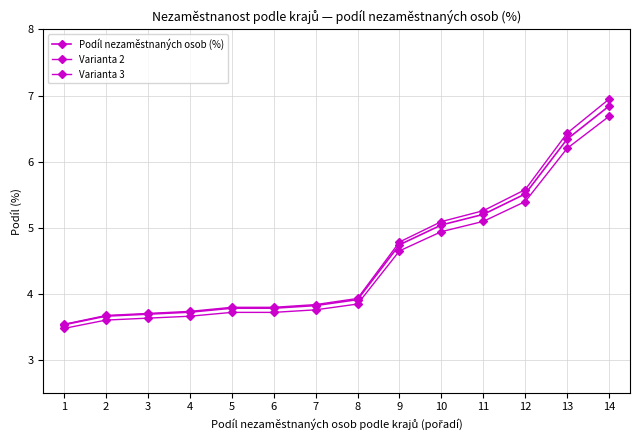

How many data points does each series have?

14